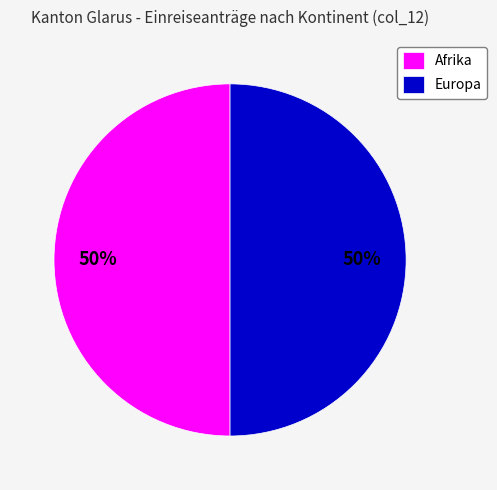

To the nearest percent, what portion does Afrika represent?

50%